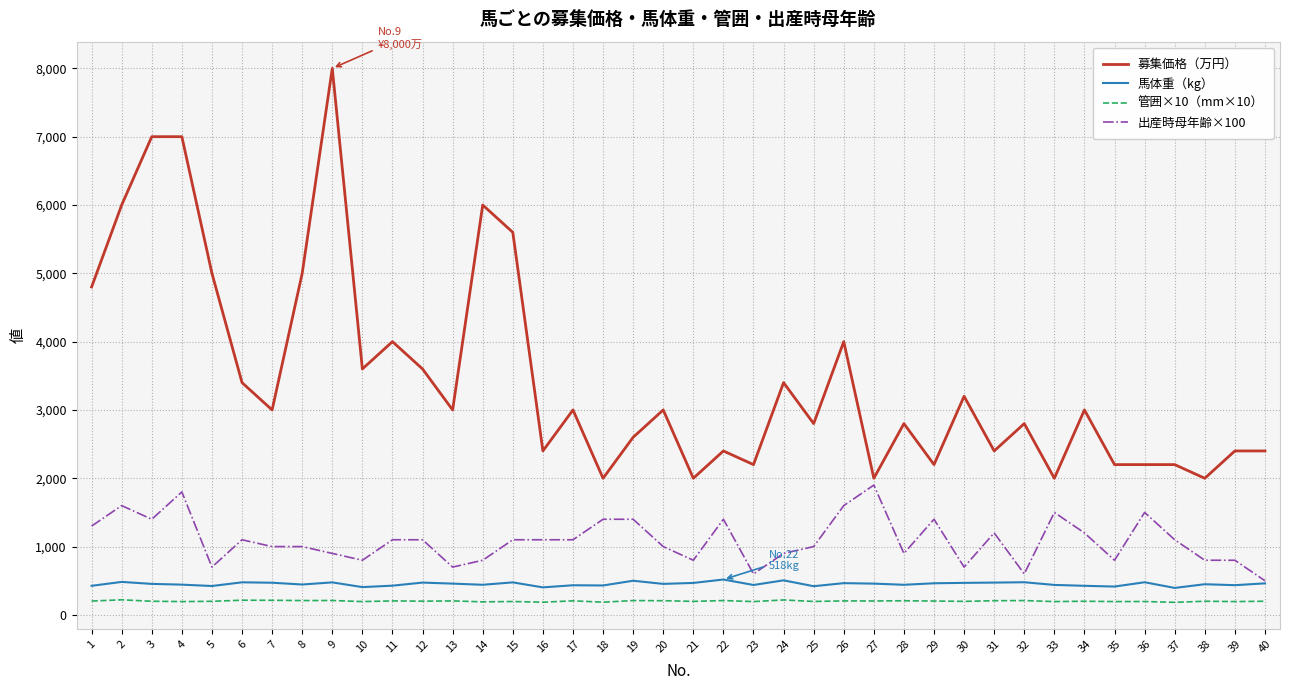

True or false: 馬体重（kg） and 管囲×10（mm×10） cross at least once.

False